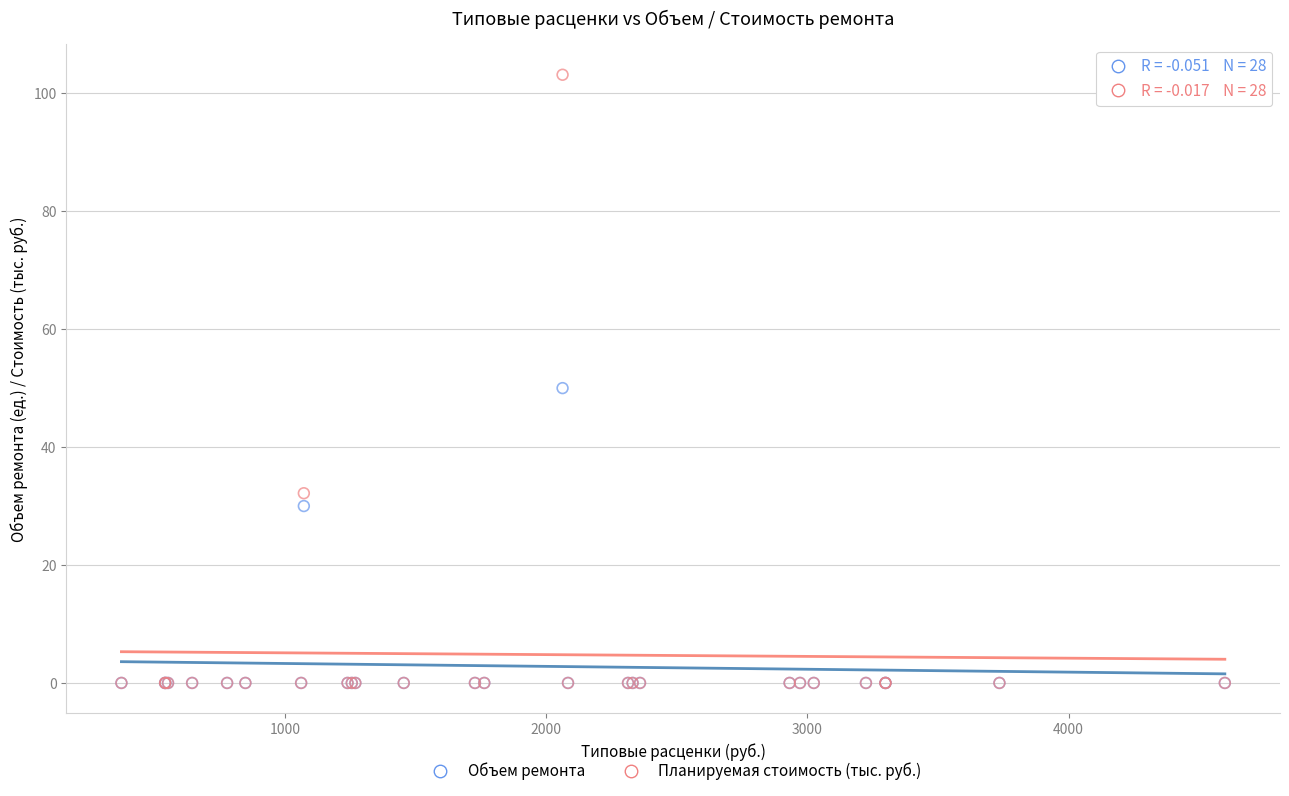

What are all the series names shown in the legend?

Объем ремонта, Планируемая стоимость (тыс. руб.)